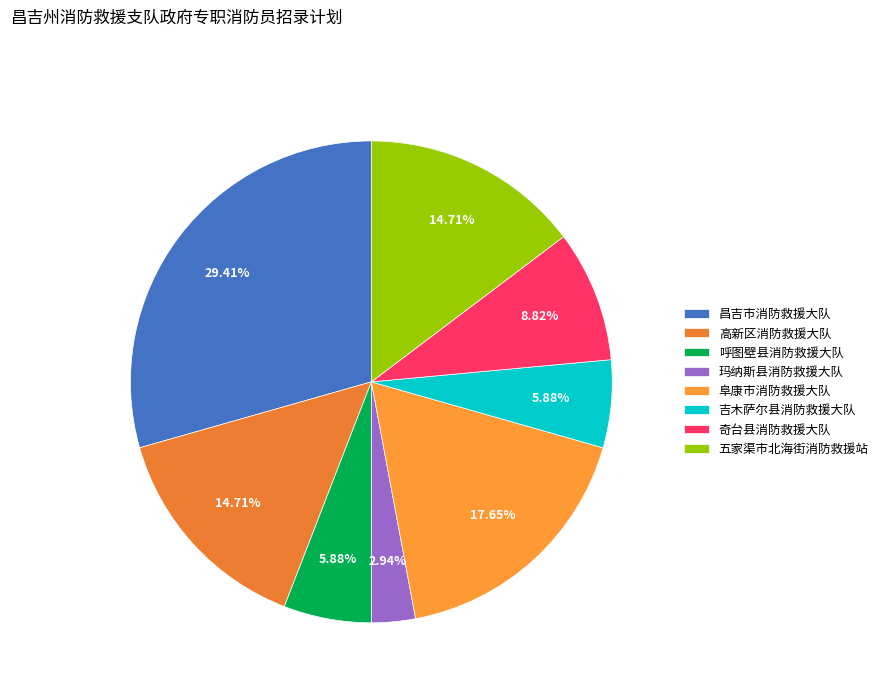

Combined, what portion of the pie is 昌吉市消防救援大队 and 高新区消防救援大队?

44.1%